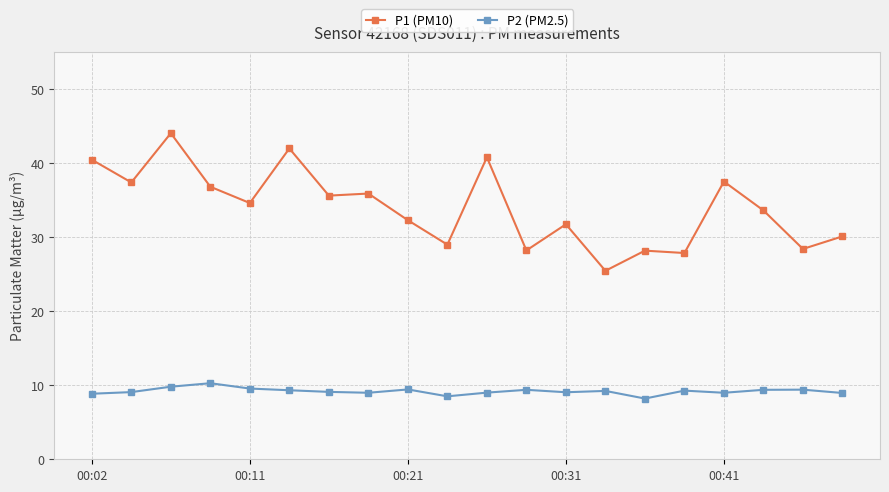

Does the chart display data point markers on the line(s)?

Yes